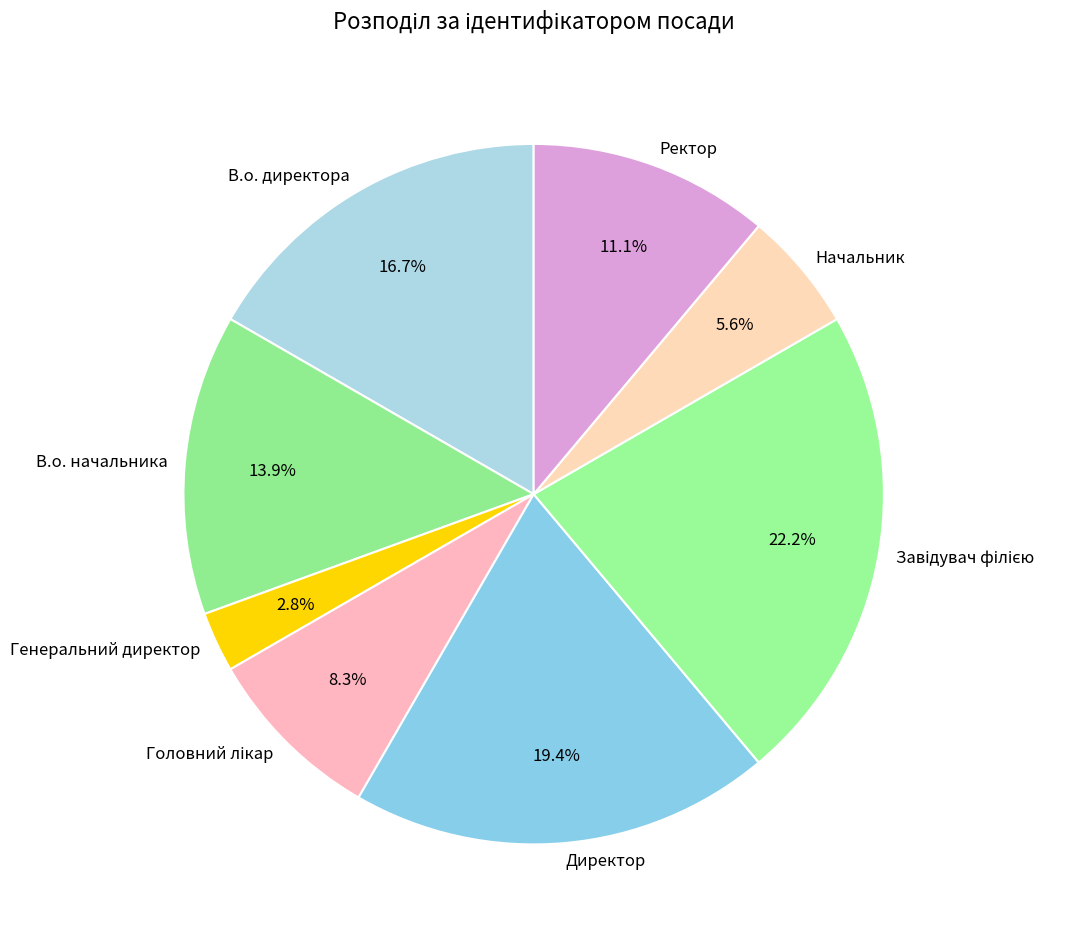

To the nearest percent, what is the combined percentage of Начальник and Директор?

25%